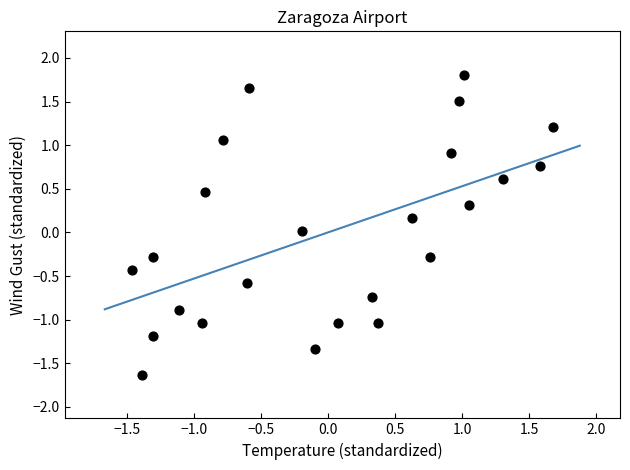

What is the range of Y values (max minus min)?

3.4